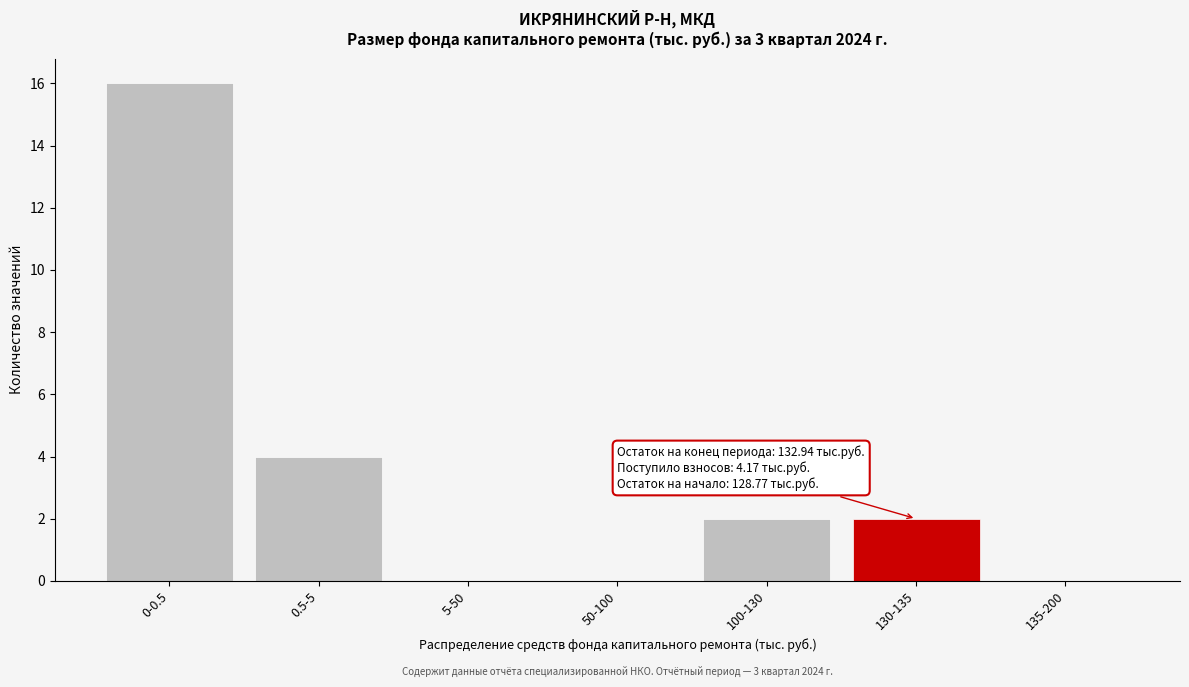

Reading left to right, list all the values displayed in this chart.

0-0.5=16	0.5-5=4	5-50=0	50-100=0	100-130=2	130-135=2	135-200=0